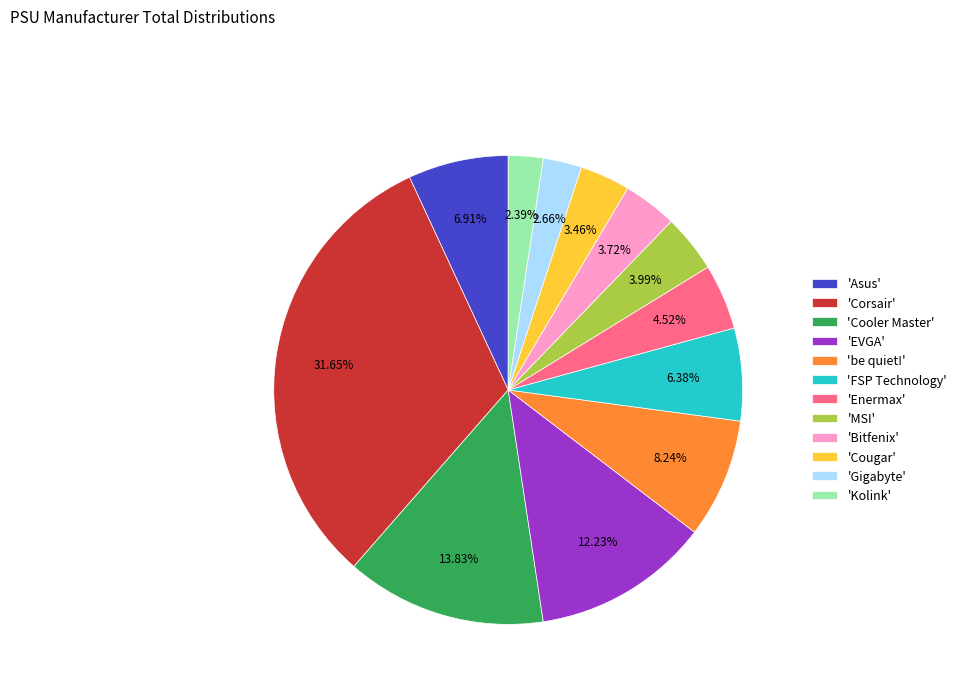

Is the sum of 'Enermax' and 'Bitfenix' greater than half?

No